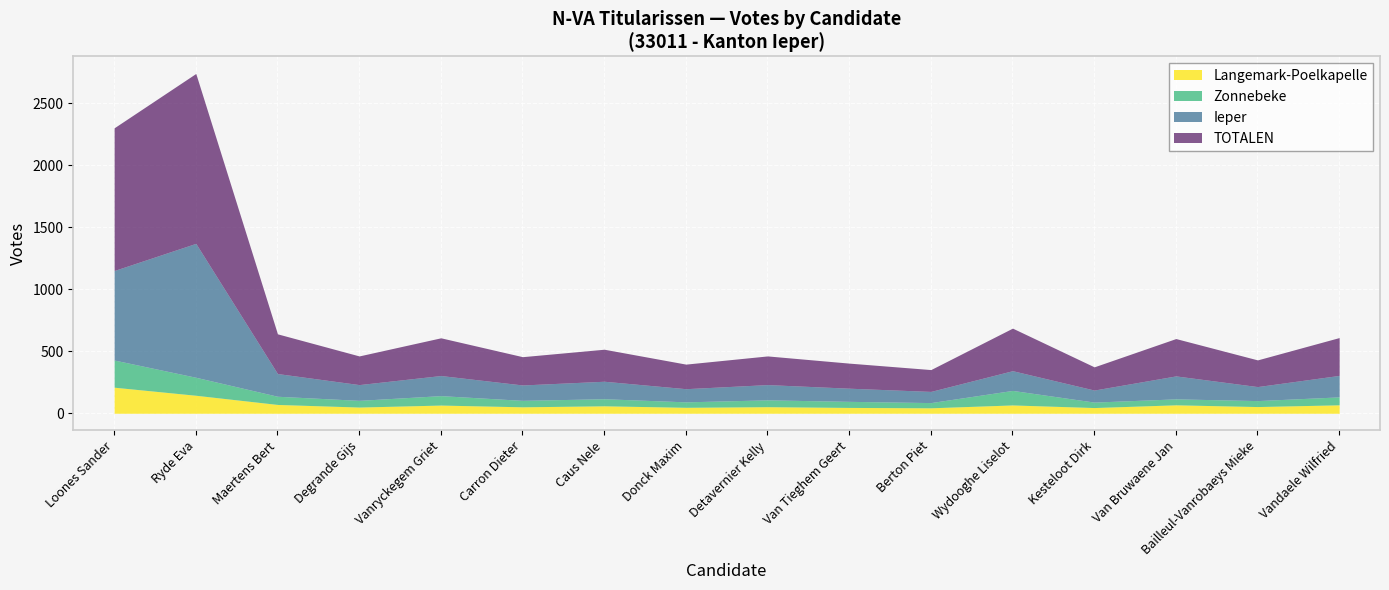

True or false: Langemark-Poelkapelle and TOTALEN cross at least once.

False